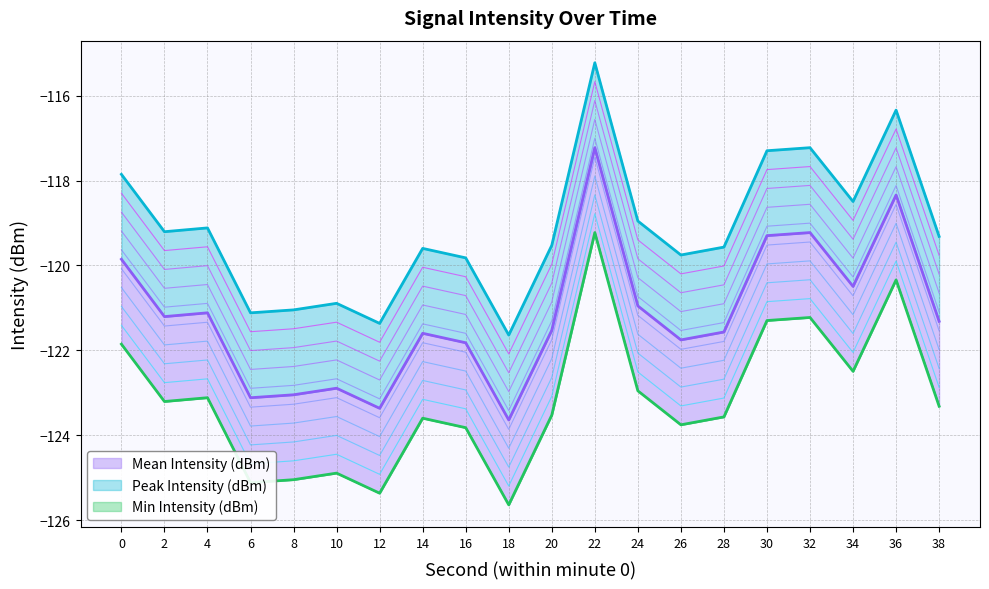

True or false: Min Intensity (dBm) has more than 0 points higher than both neighbors.

True